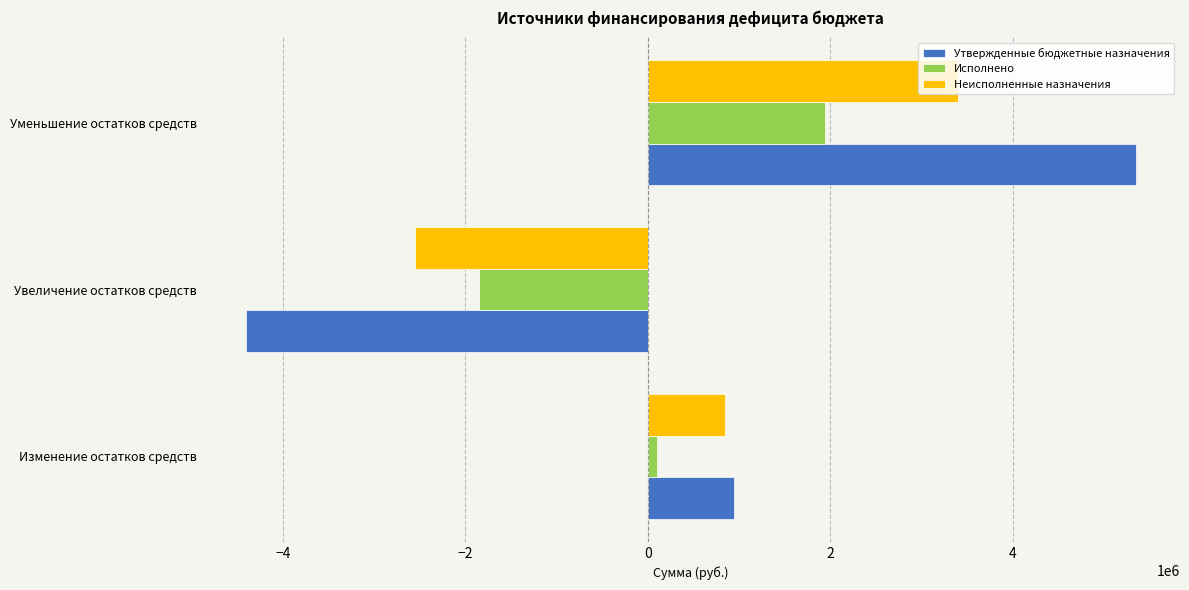

Rank the categories by Неисполненные назначения value from highest to lowest.

Уменьшение остатков средств, Изменение остатков средств, Увеличение остатков средств